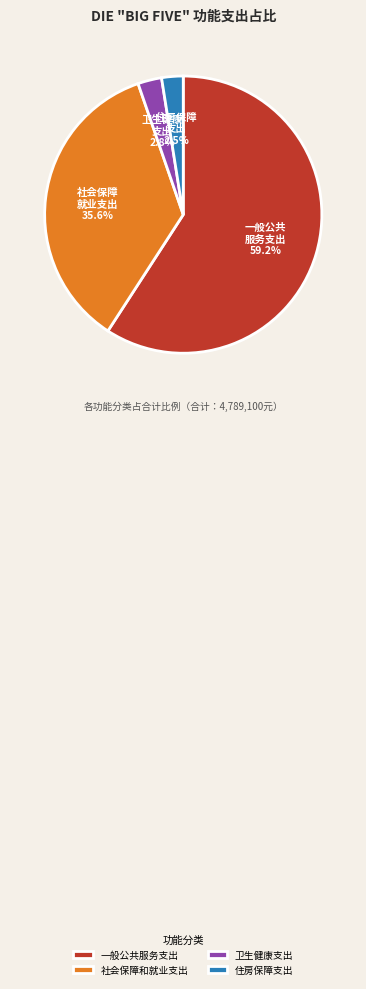

Between 社会保障和就业支出 and 住房保障支出, which is larger?

社会保障和就业支出